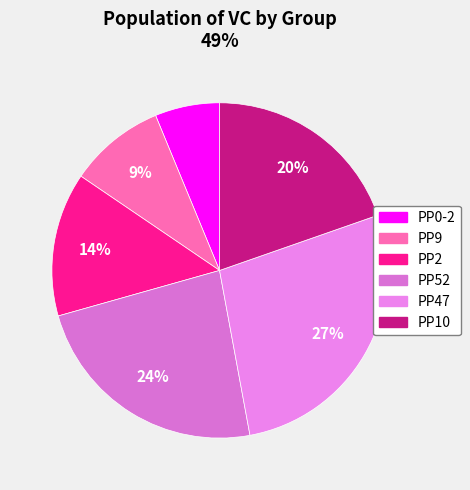

What percentage do PP2 and PP9 together represent?

23.1%